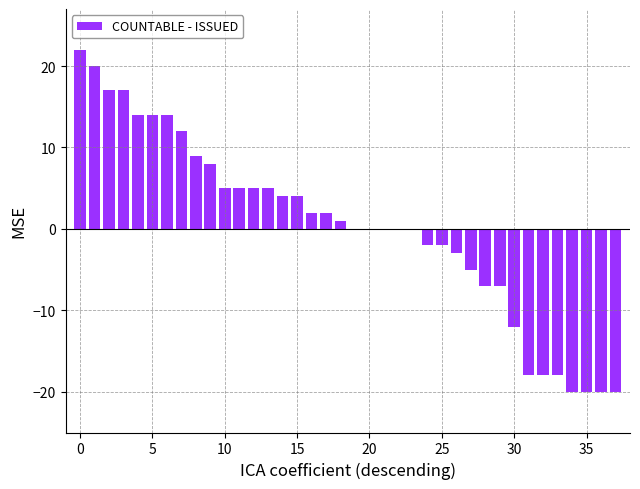

What is the sum of all values?

8